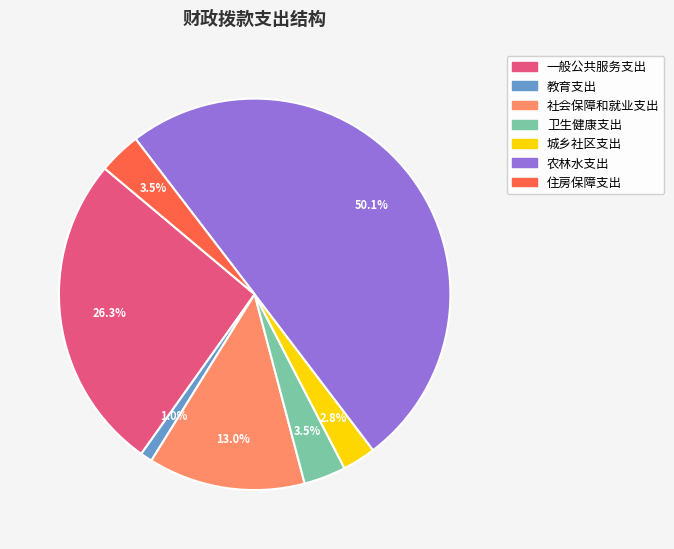

Is it true that 住房保障支出 is 14% of the pie?

False